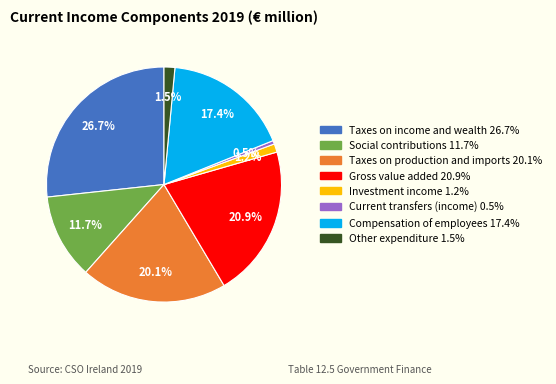

Which slice is the largest?

Taxes on income and wealth